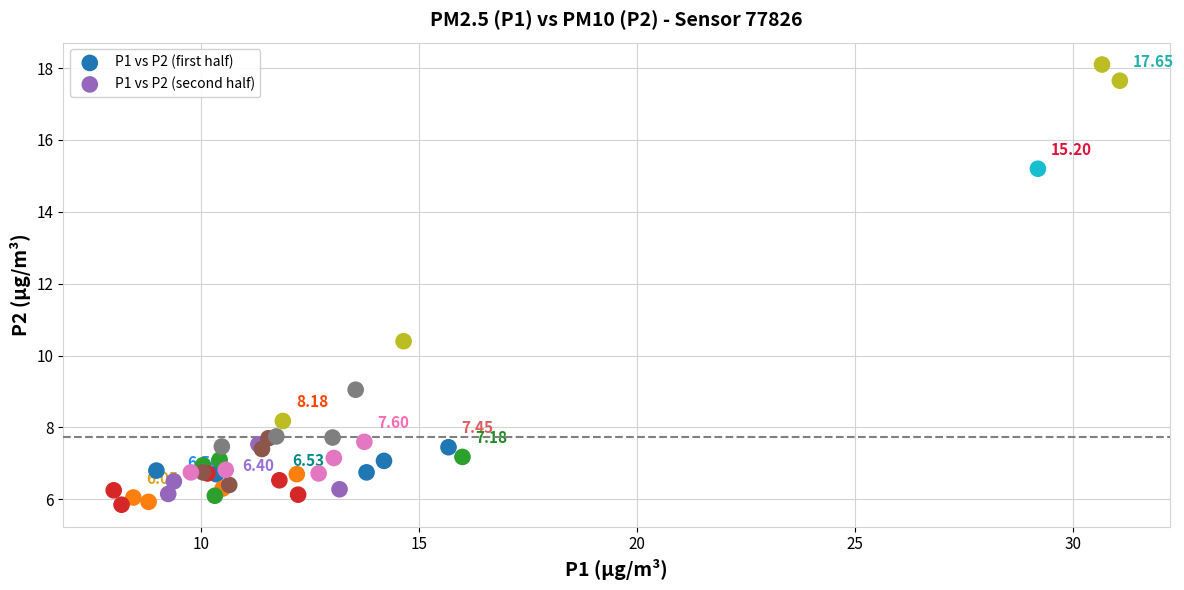

What are all the series names shown in the legend?

P1 vs P2 (first half), P1 vs P2 (second half)